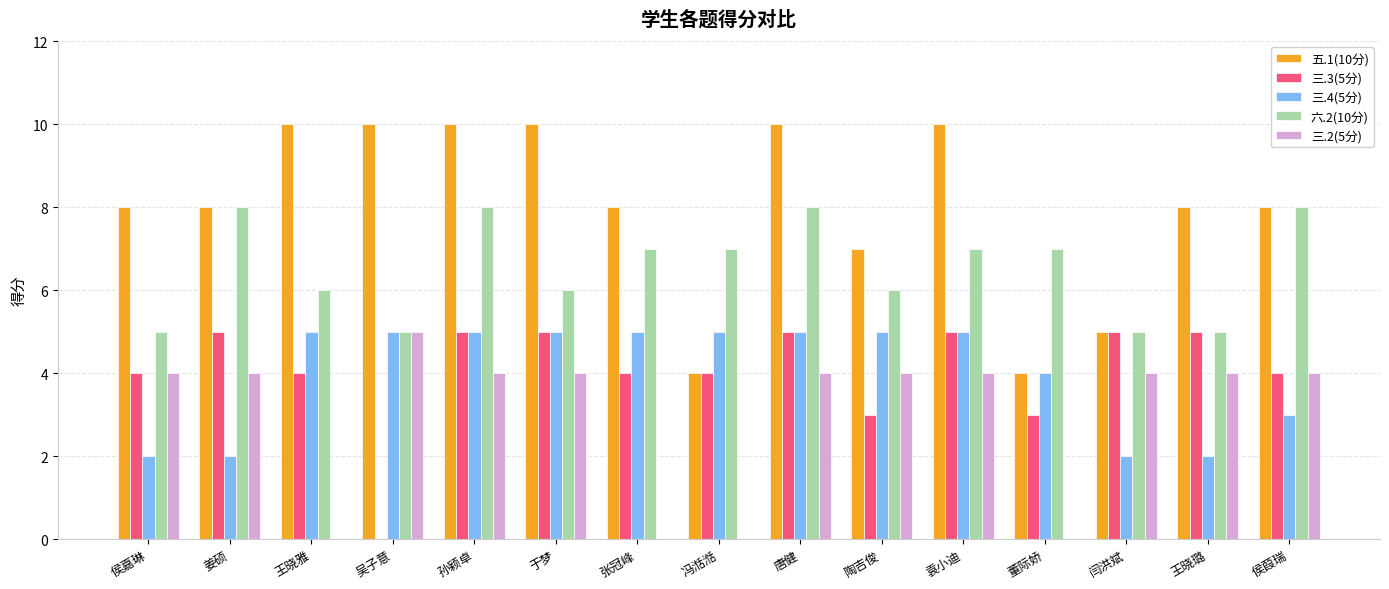

How many distinct data groups are displayed?

5